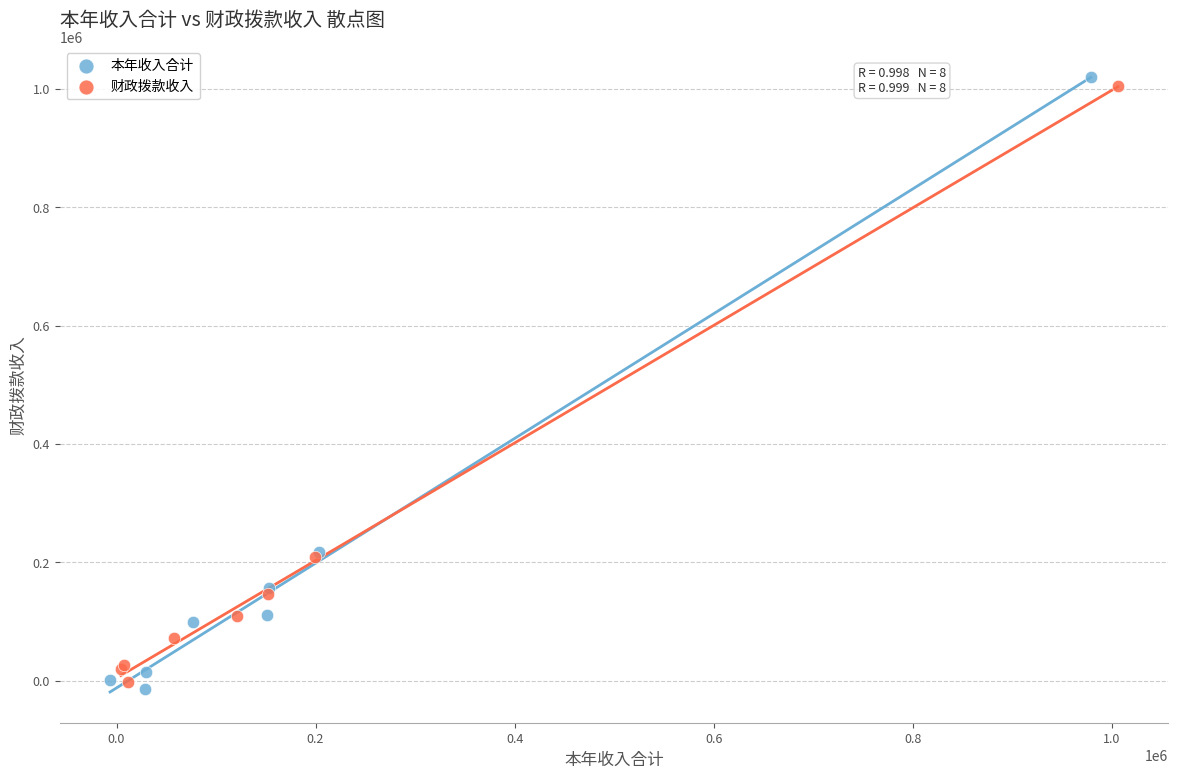

Which series has the widest spread of Y values?

本年收入合计